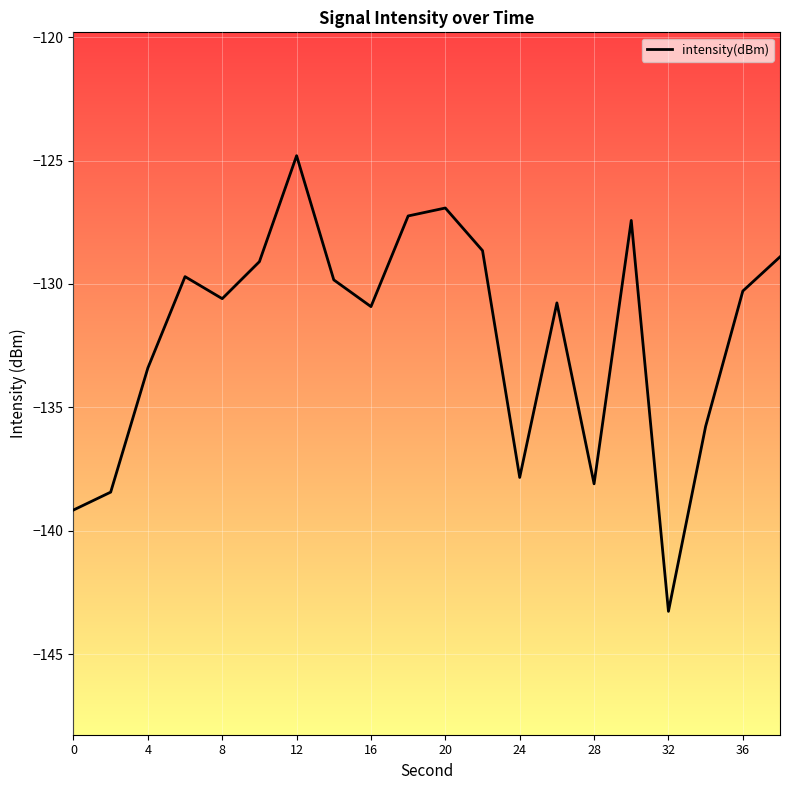

What is the smallest value displayed?

-143.3